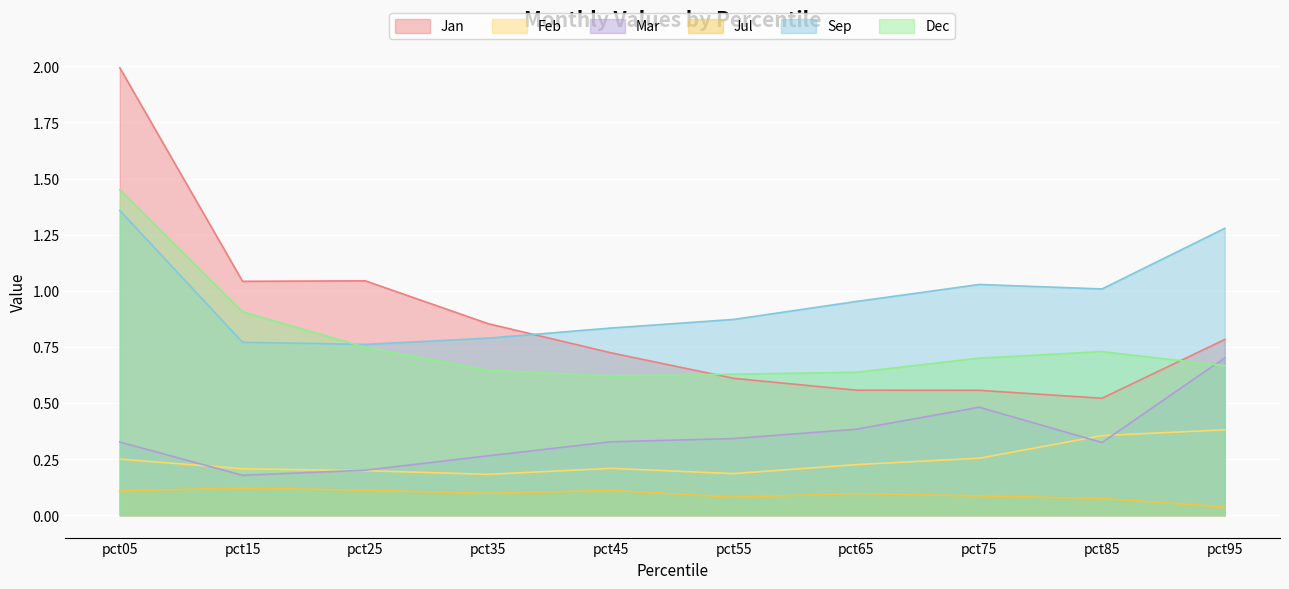

Which series changed the most between pct05 and pct35?

Jan